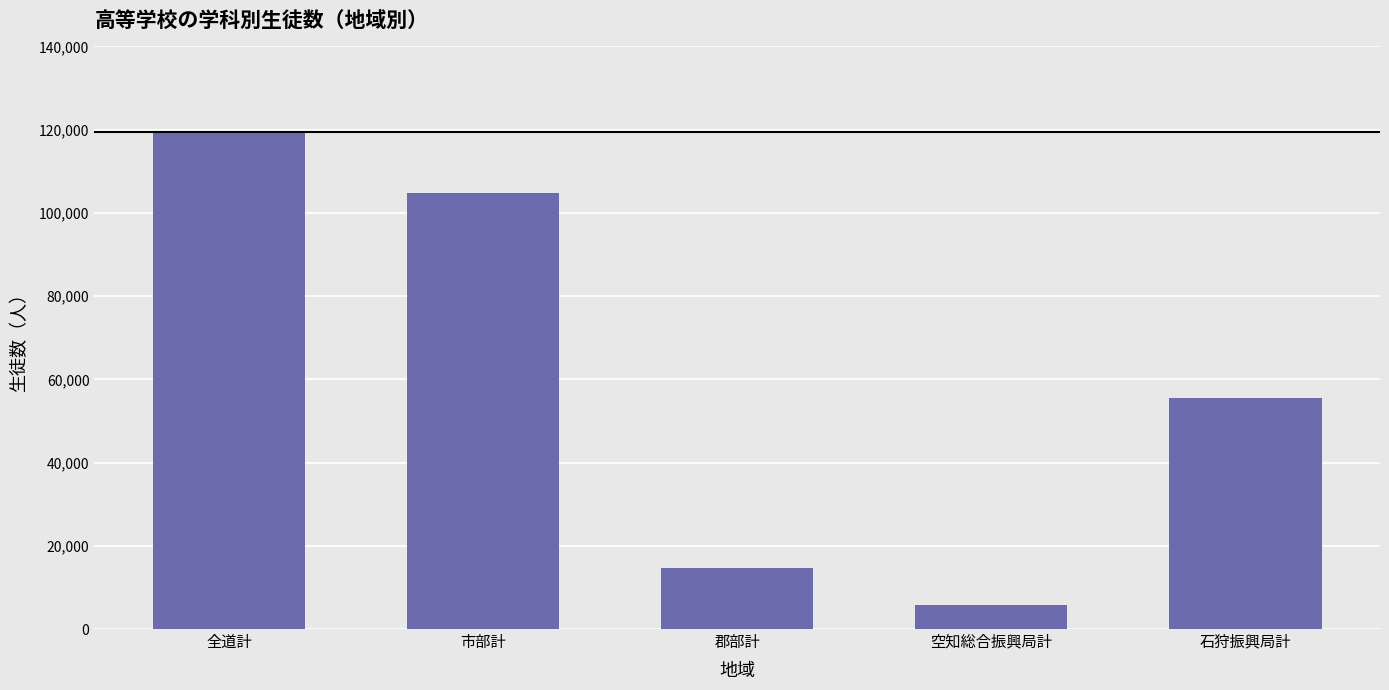

What is the ratio of the value at 郡部計 to the value at 全道計?

0.1